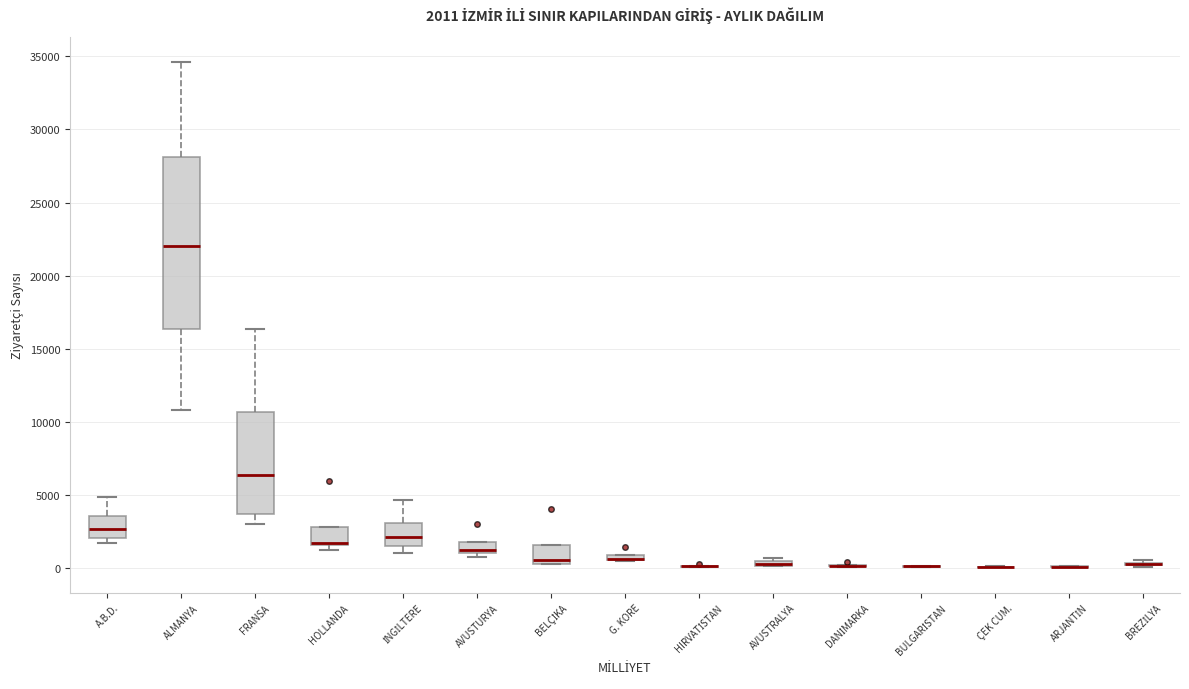

Which box is the tallest, from its lower edge to its upper edge?

ALMANYA